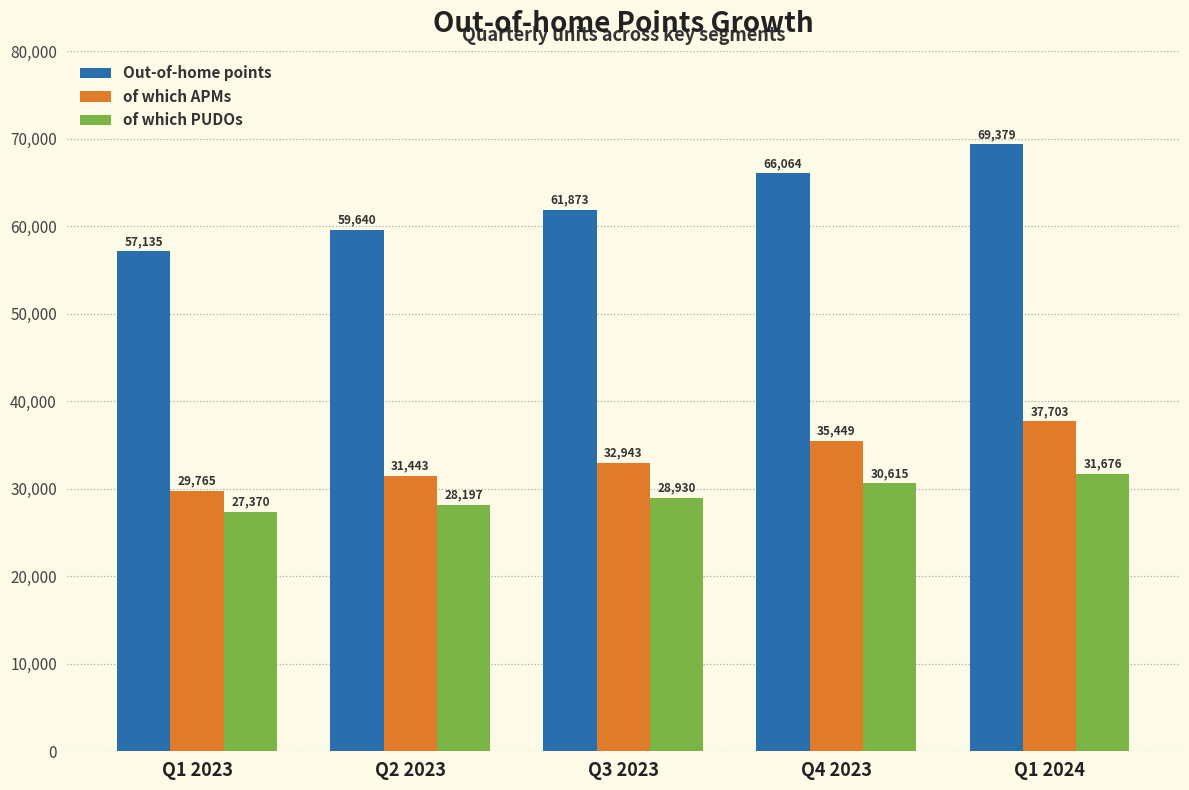

The Out-of-home points series shows 91474 at Q1 2023. True or false?

False